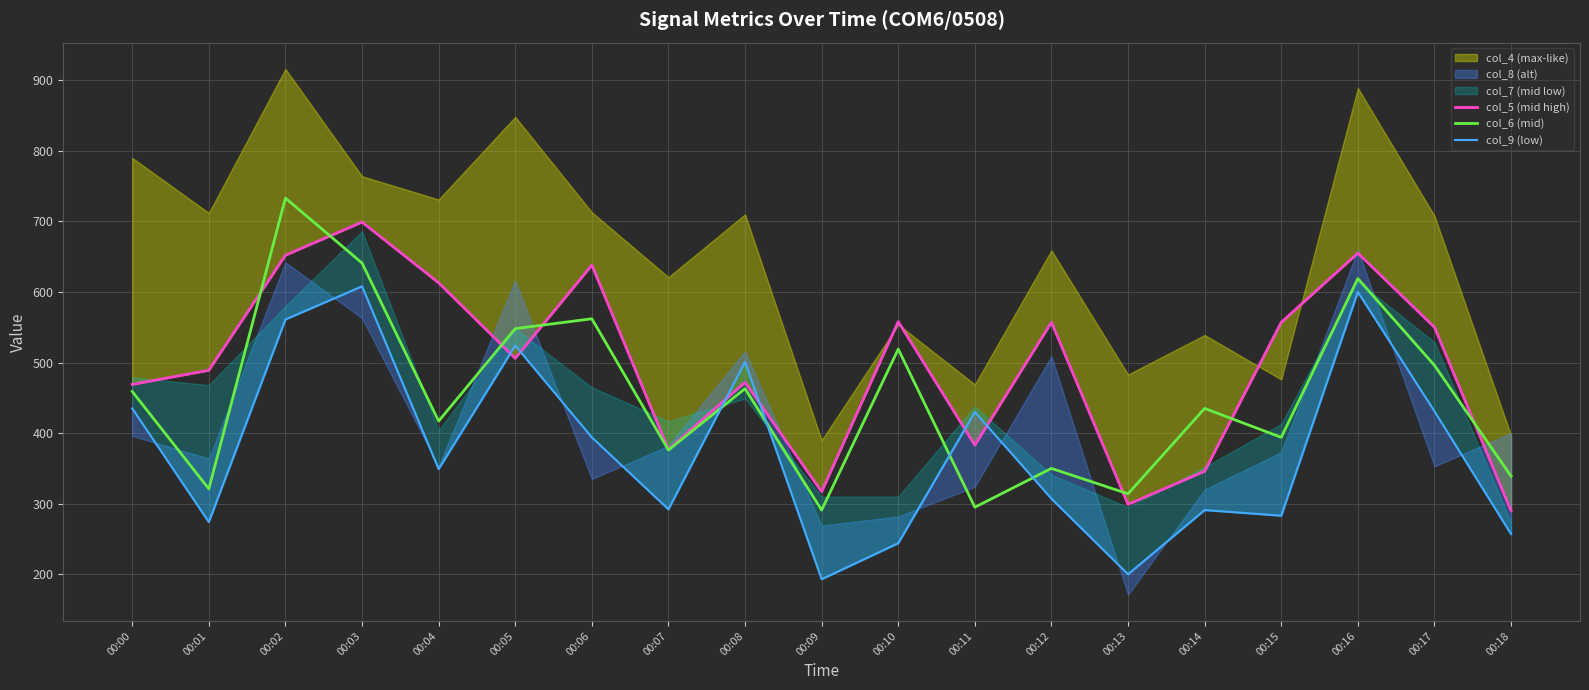

What is the value of the col_9 (low) point at the 9th from the left?

501